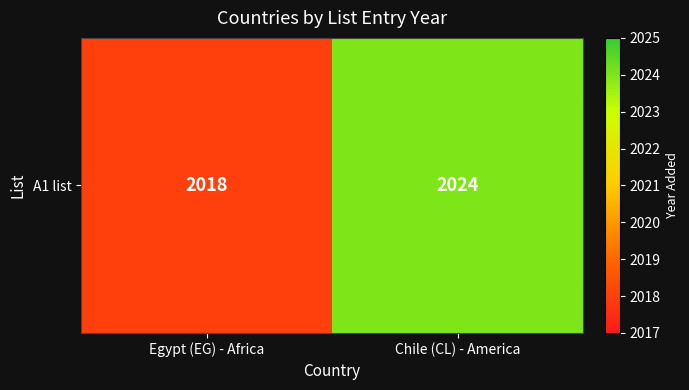

Count the values in the range 2018 to 2024.

2